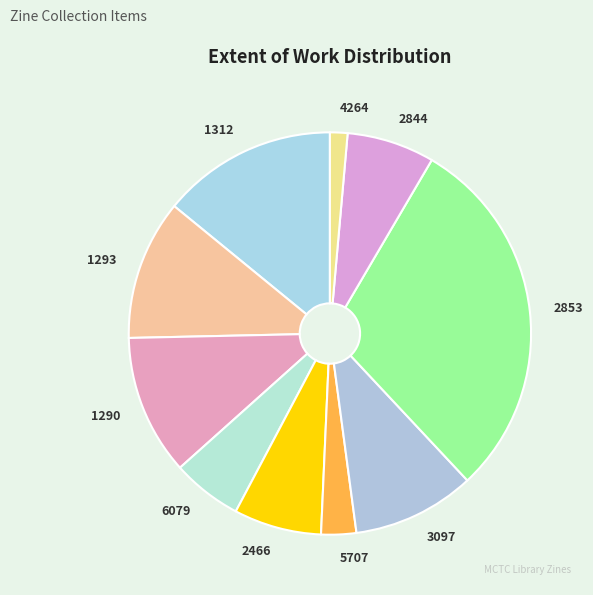

What is the ratio of the value at 6079 to the value at 4264?

4.0